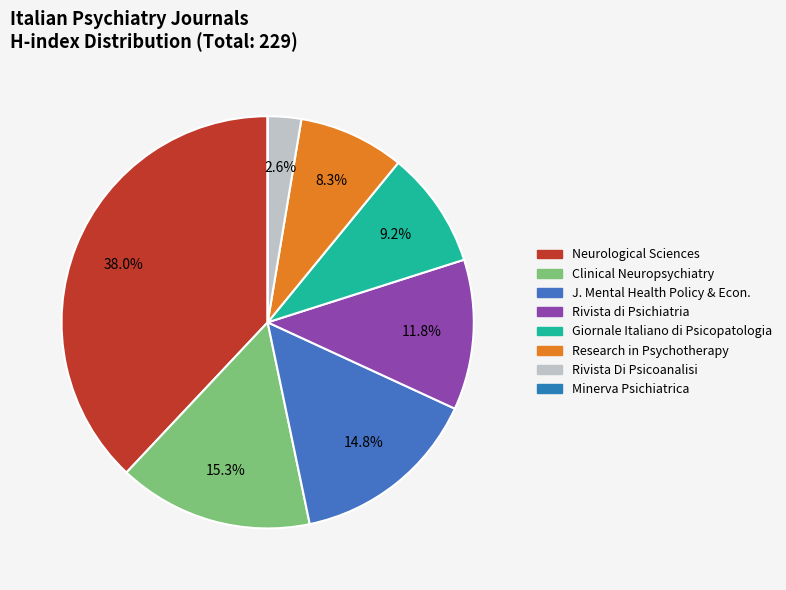

How many segments does this pie chart have?

8